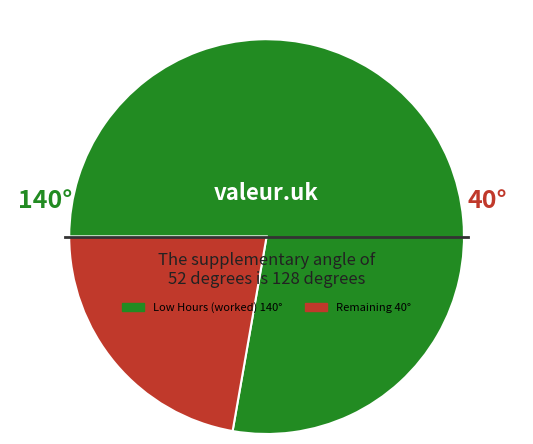

Is there any slice that represents more than half of the pie?

Yes